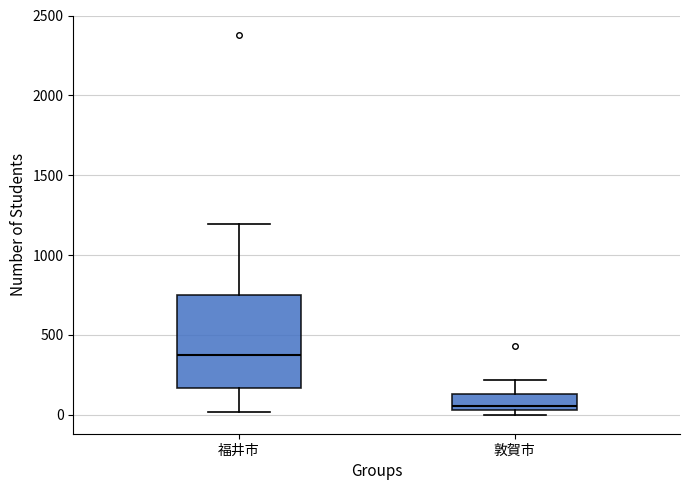

Reading left to right, transcribe this box plot: for each box, give where its median line is, the range the box spans, and where its two whiskers end, as read against the y-axis. The values are not printed on the chart, so give them approximately, as read against the axis.

福井市: median 400, box 150 to 750, whiskers 0 to 1200
敦賀市: median 50 (just above the box's lower edge), box 50 to 150, whiskers 0 to 200